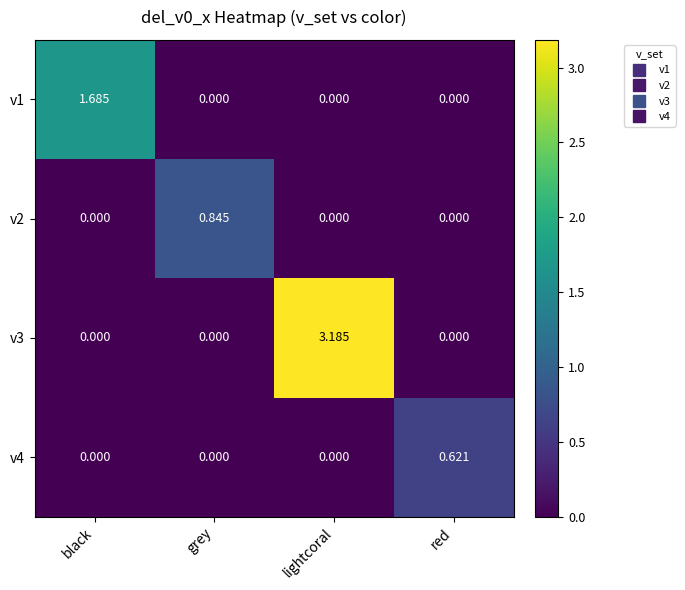

At which category is the sum across all series the highest?

lightcoral